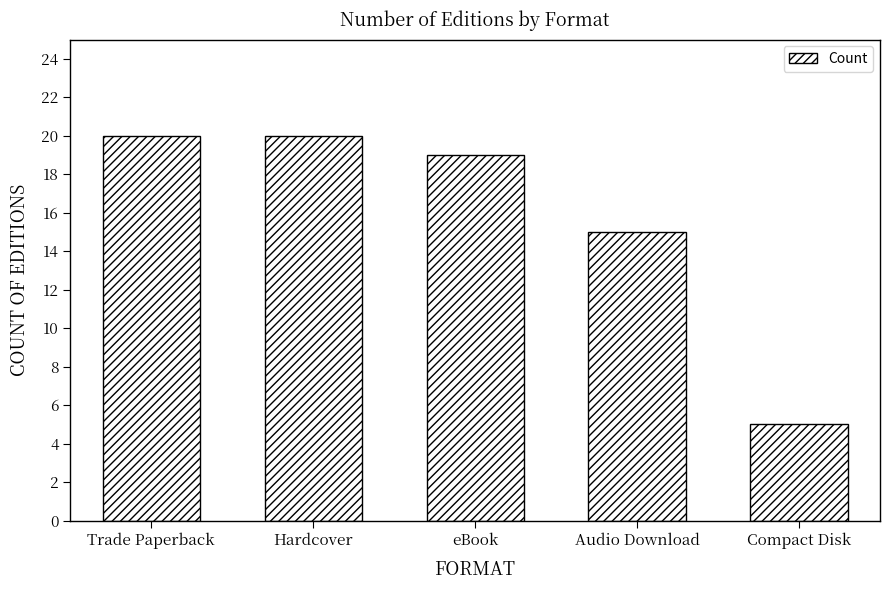

Are the bars grouped side by side (vs. stacked)?

No